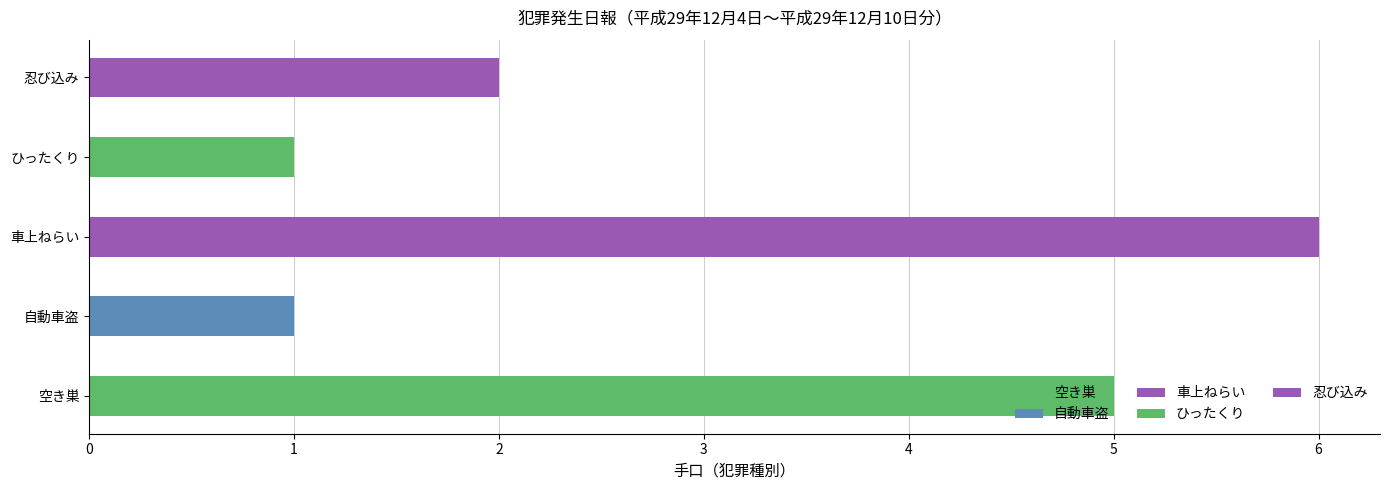

What is the value of the 3rd bar from the left?

6